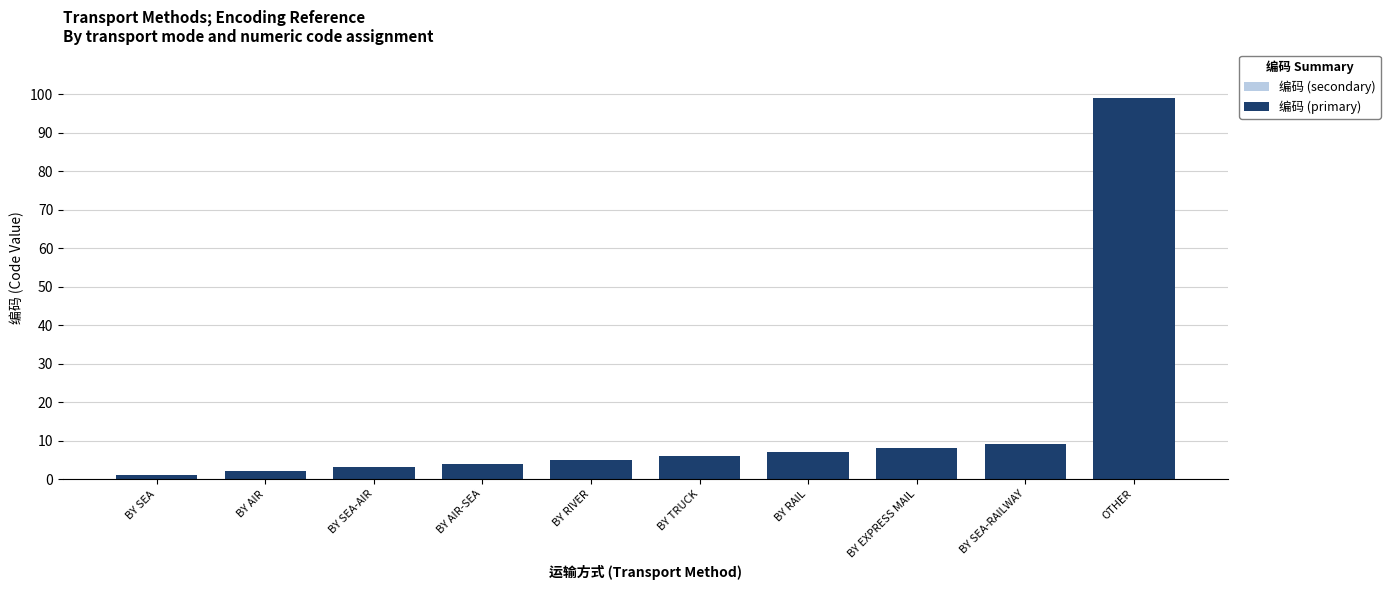

What are all the series names shown in the legend?

编码 (secondary), 编码 (primary)